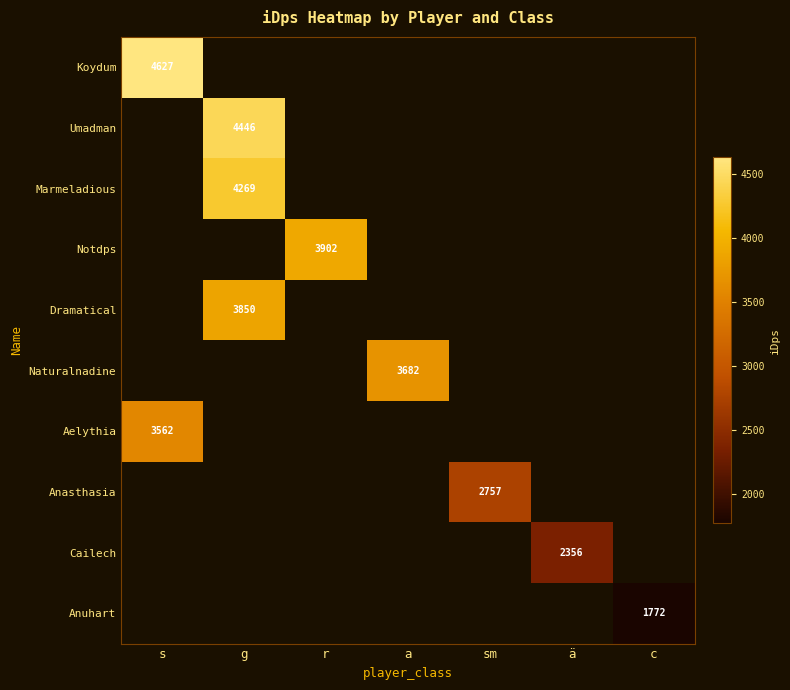

At how many categories does at least one series exceed 1863?

6